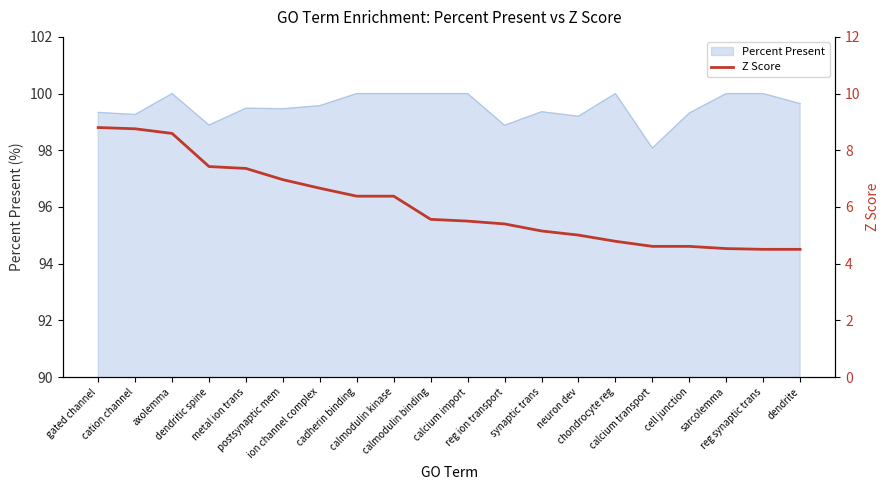

Reading left to right, list all the values displayed in this chart.

8.8	8.8	8.6	7.4	7.4	7.0	6.7	6.4	6.4	5.6	5.5	5.4	5.2	5.0	4.8	4.6	4.6	4.5	4.5	4.5